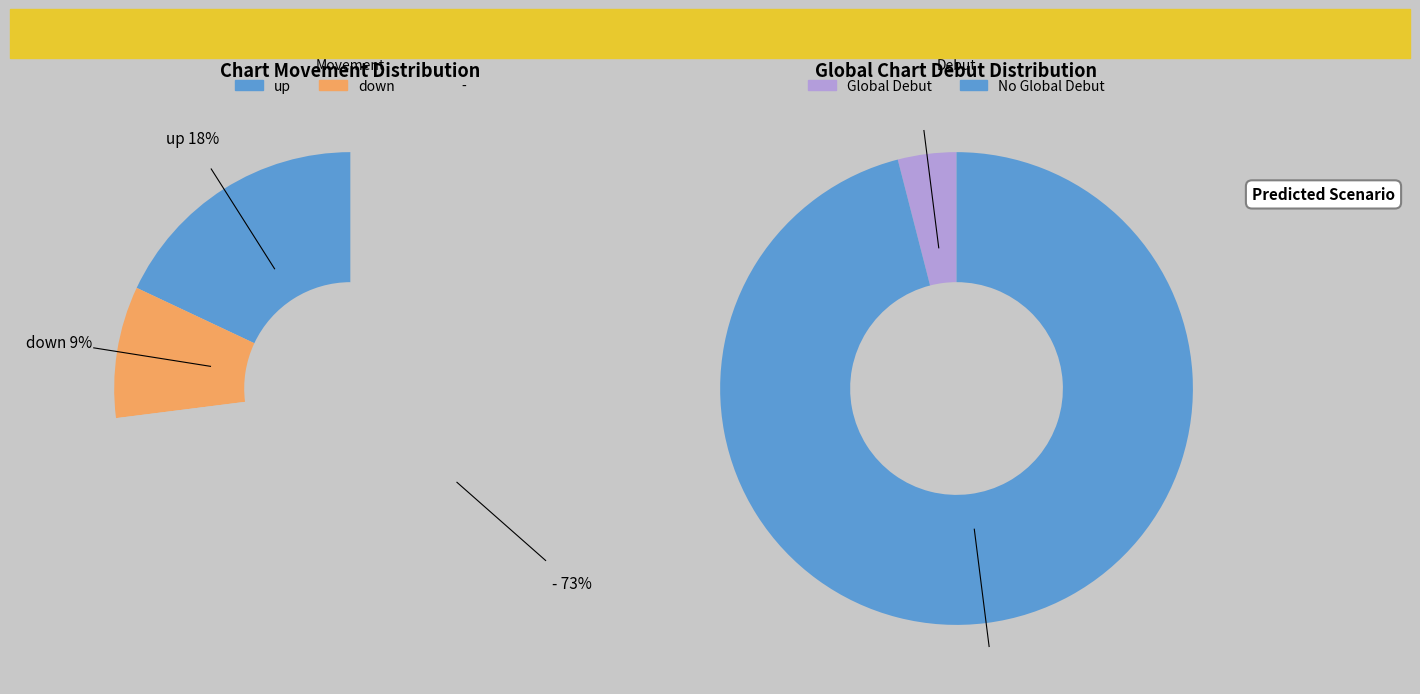

How many segments does this pie chart have?

3